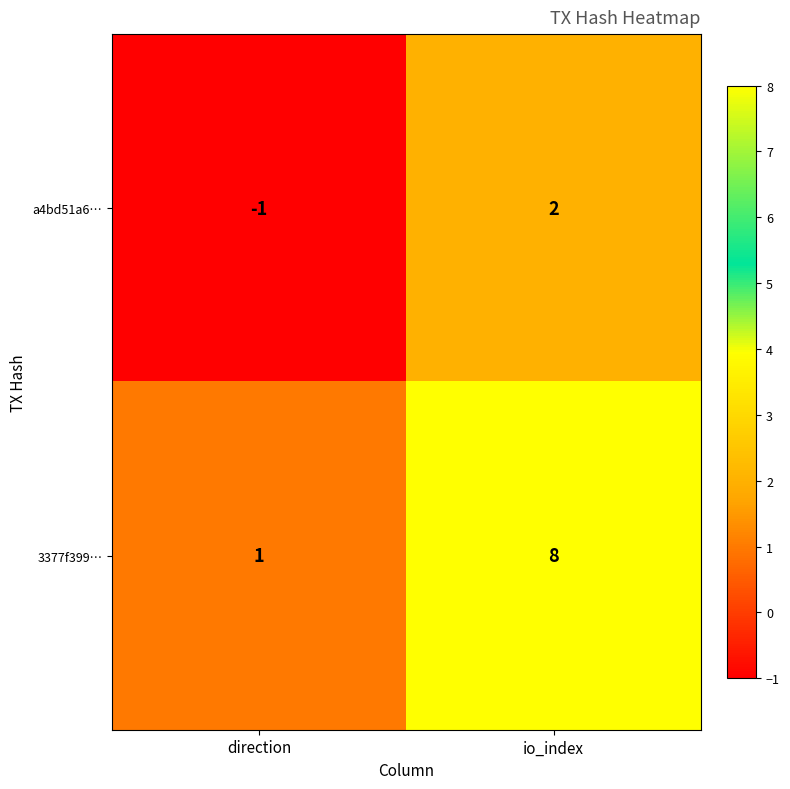

At how many categories does at least one series exceed 3?

1